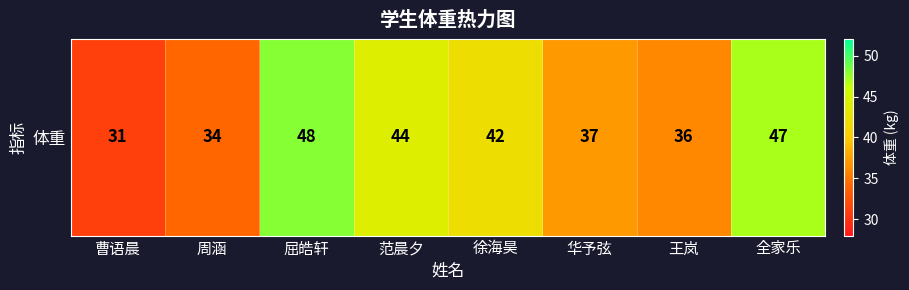

What is the average value?

40